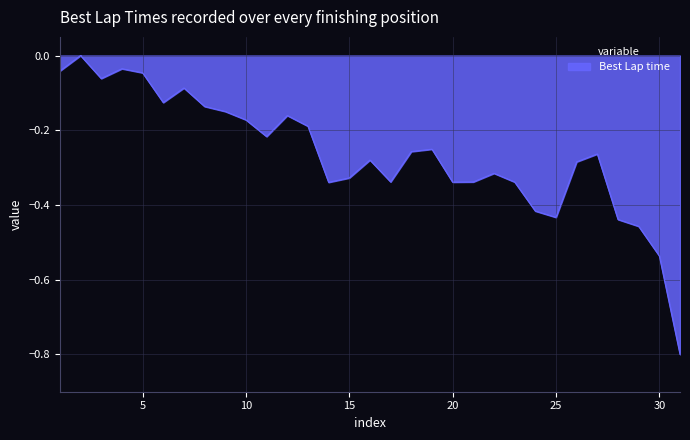

What is the smallest value displayed?

-0.8